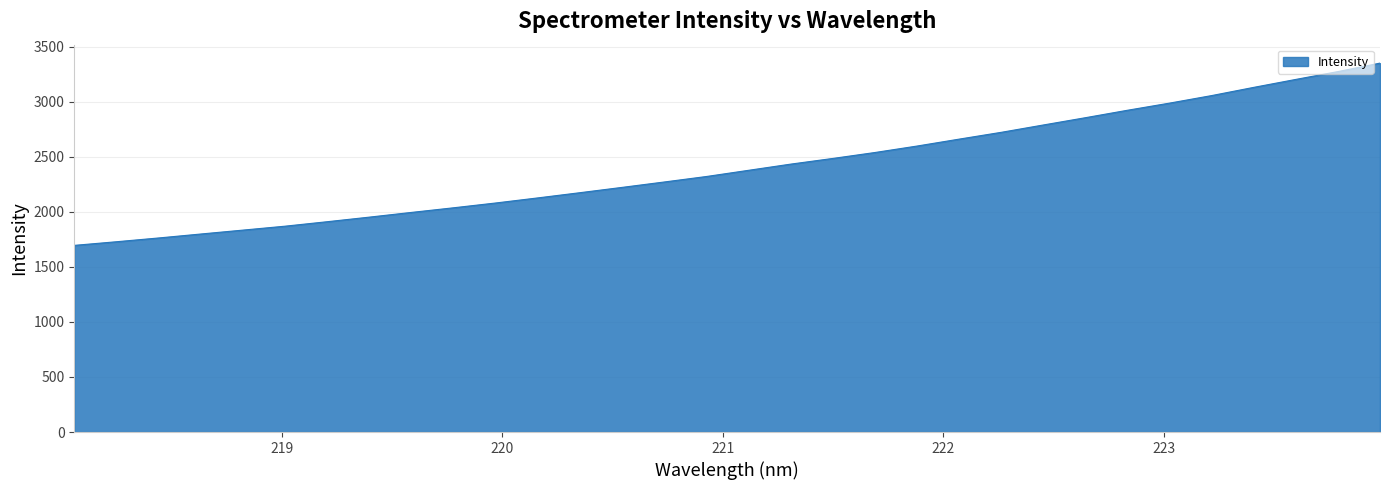

What is the smallest value displayed?

1695.0